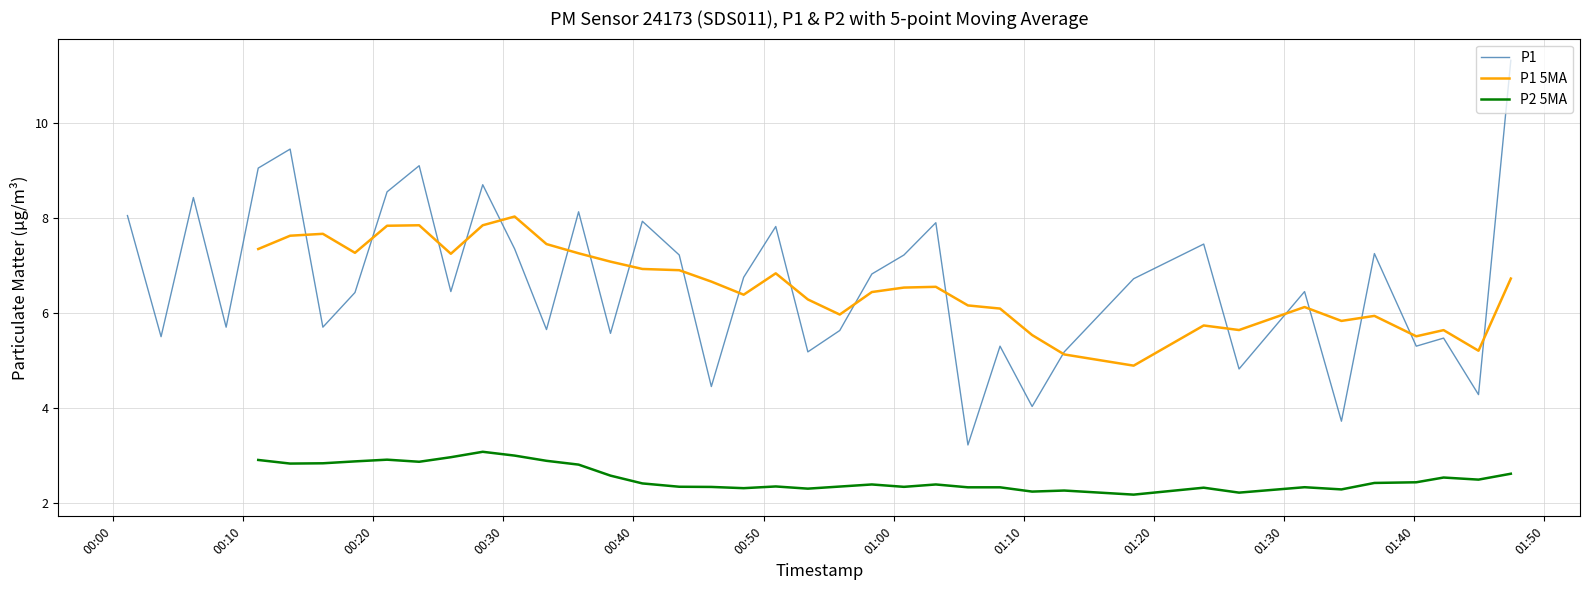

Does the chart have visible grid lines?

Yes